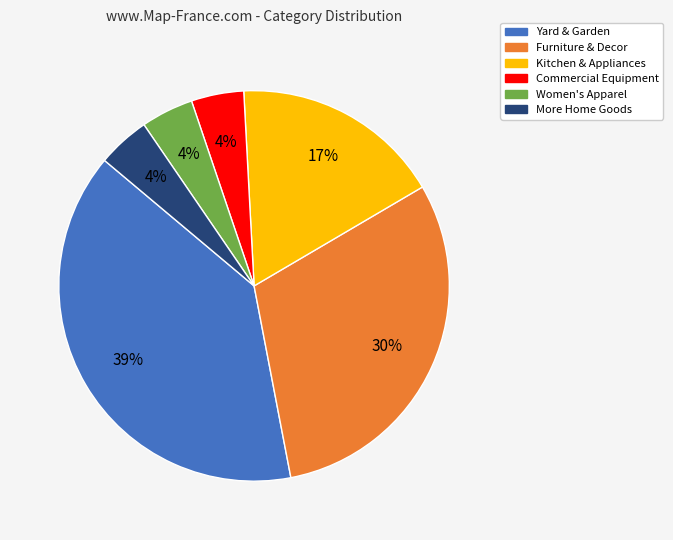

What percentage is the Commercial Equipment slice, to the nearest percent?

4%